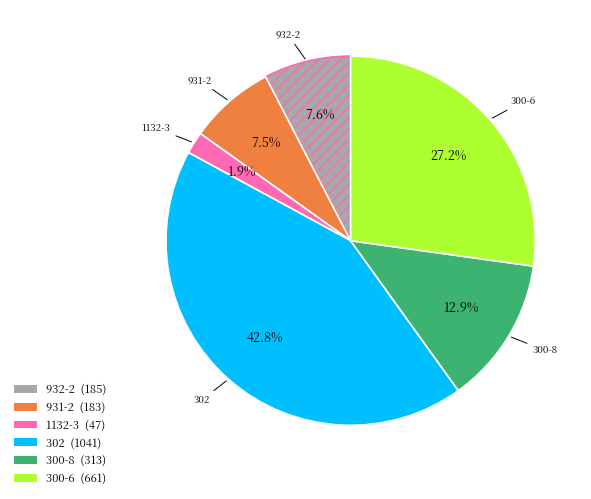

True or false: 932-2 accounts for 1% of the total.

False